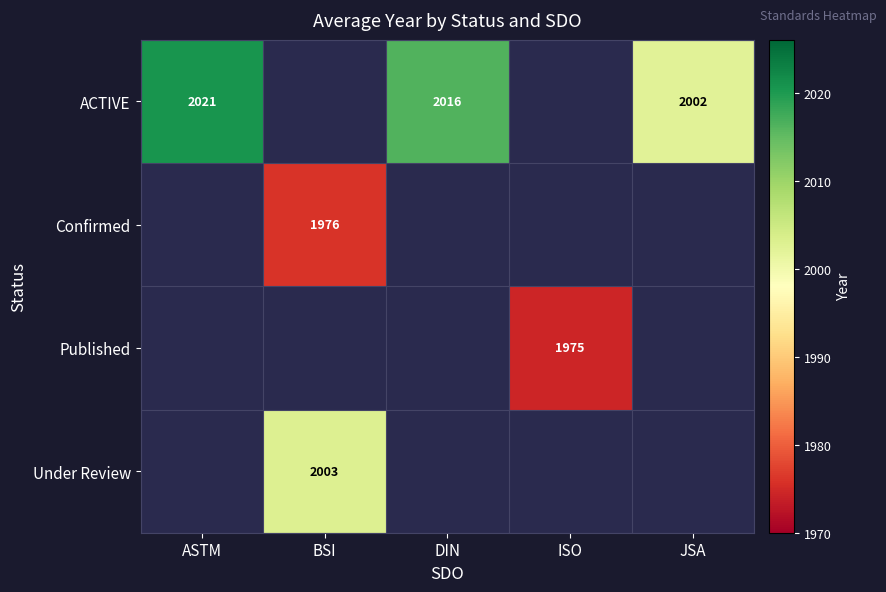

What is the maximum value shown in the chart?

2020.7